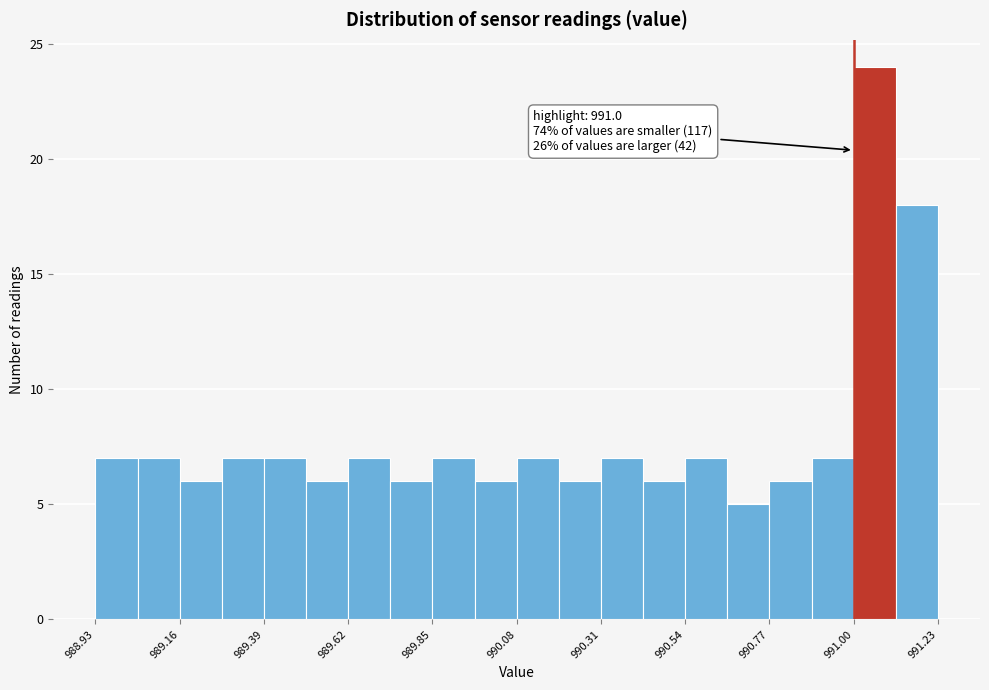

Read against the x-axis, roughly where is the centre of the tallest bar?

991.05